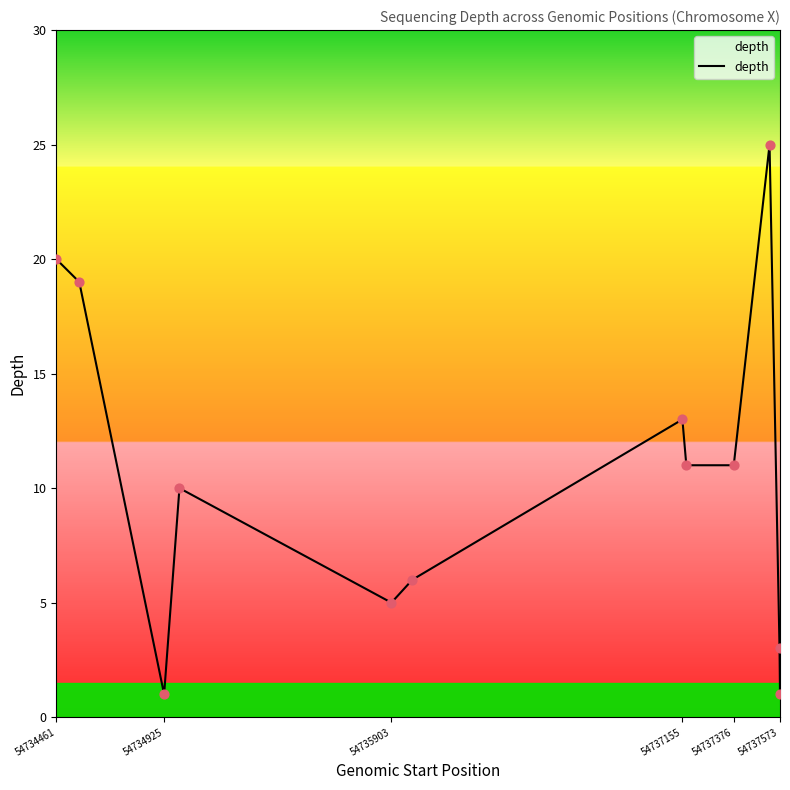

What is the greatest value displayed?

25